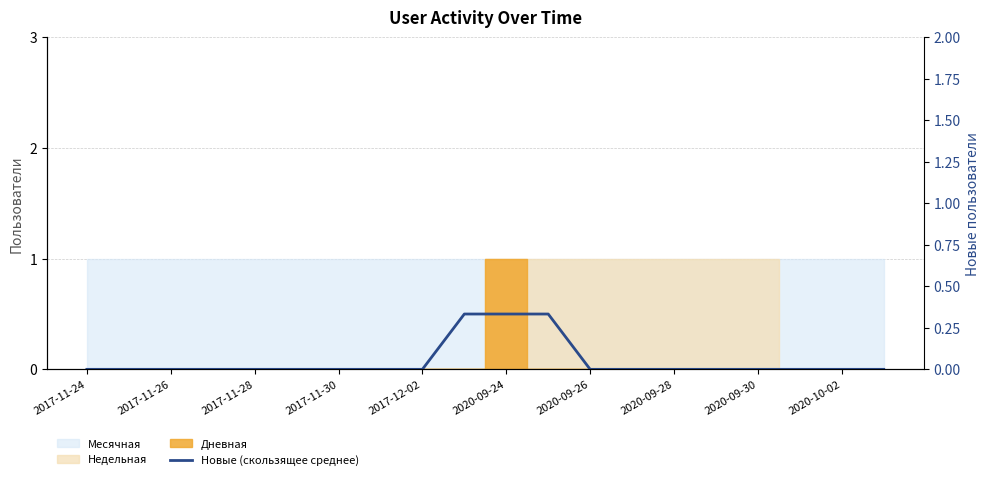

How many data points are above 0?

3